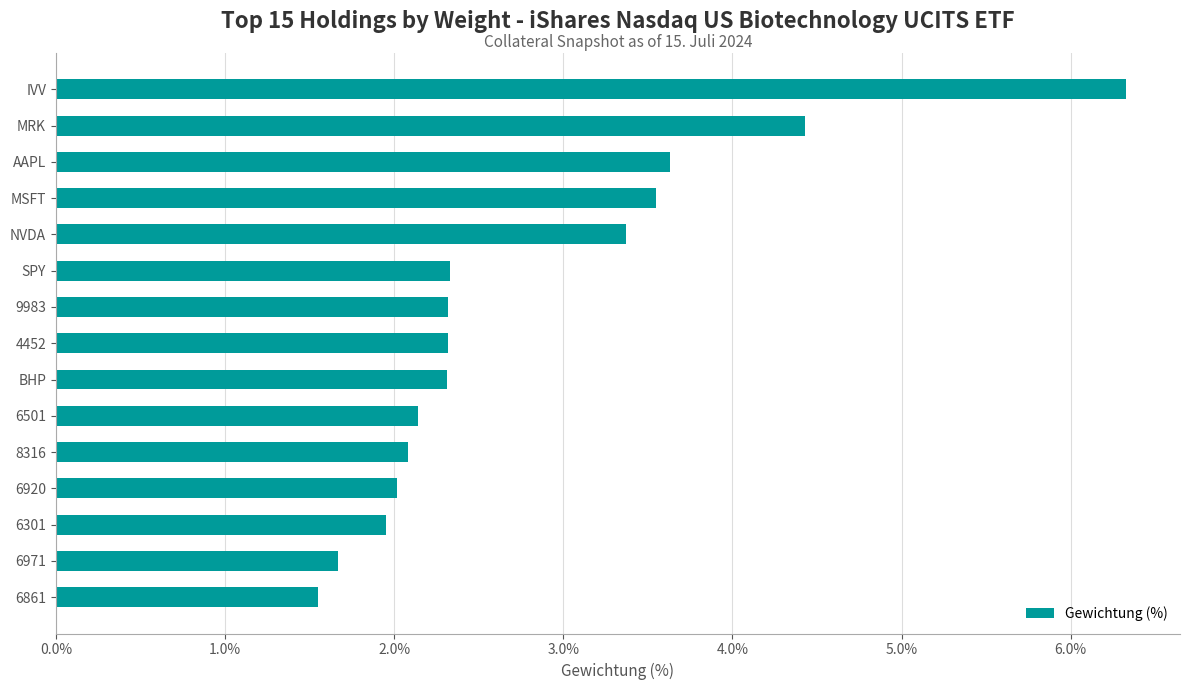

True or false: the data shows 2.3 at 4452.

True